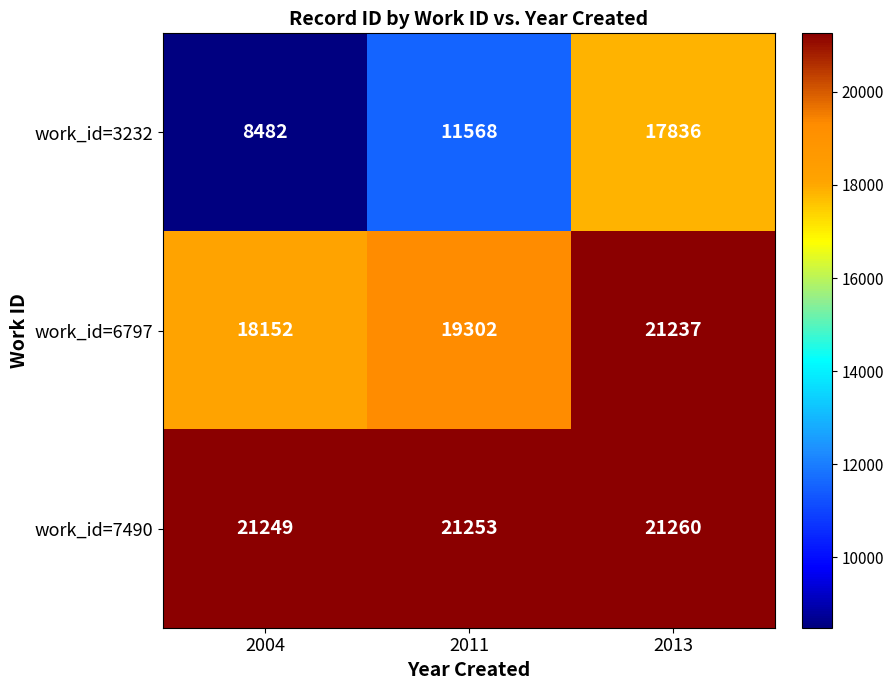

Reading right to left, list all the values displayed in this chart.

work_id=3232: 2013=17836	2011=11568	2004=8482
work_id=6797: 2013=21237	2011=19302	2004=18152
work_id=7490: 2013=21260	2011=21253	2004=21249